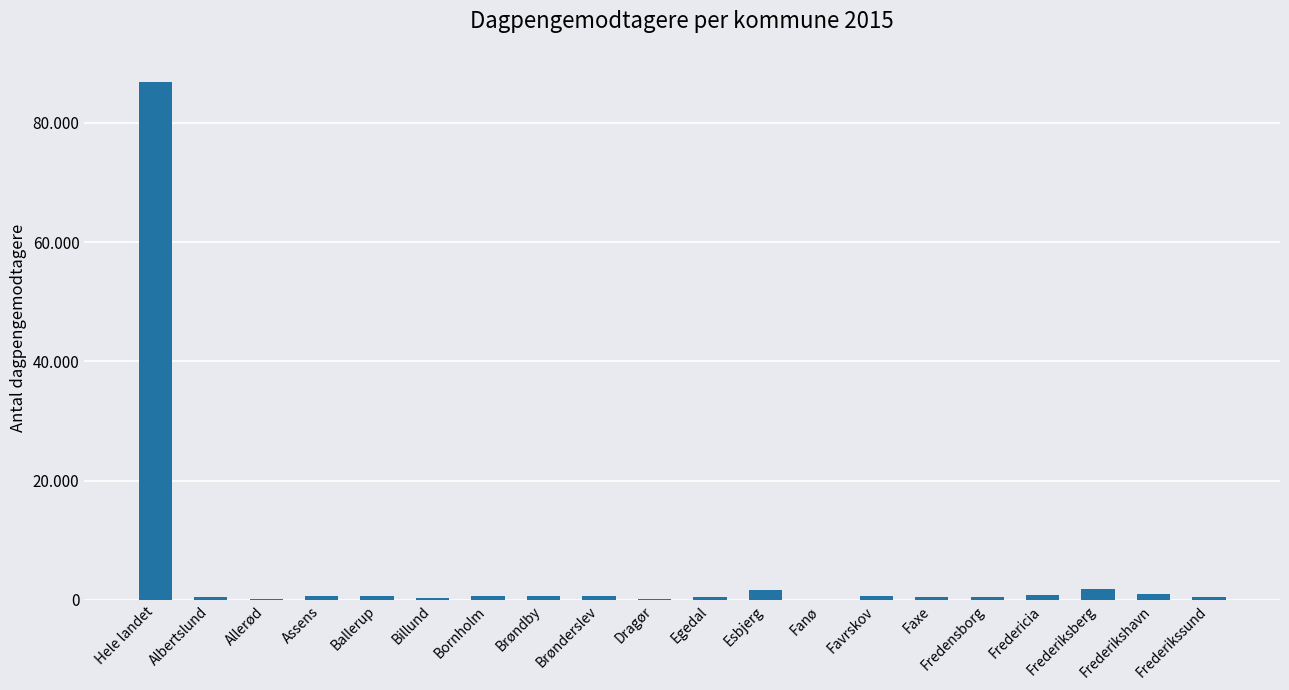

What position from the left is Assens?

4